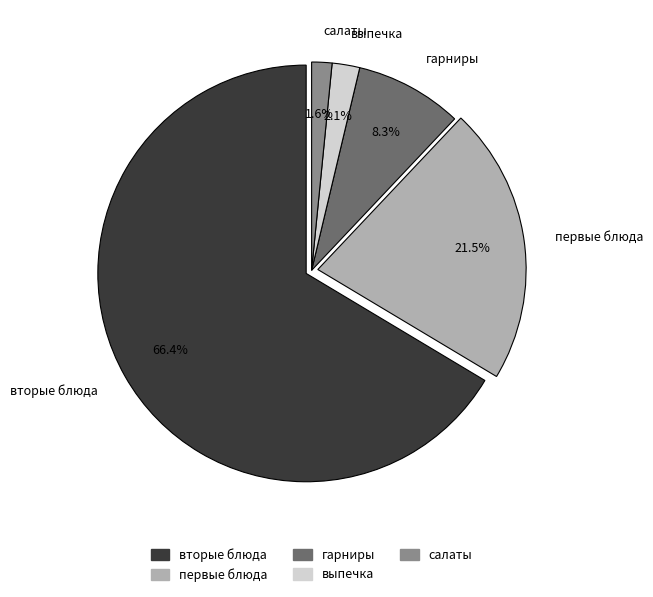

Is the sum of выпечка and вторые блюда greater than half?

Yes